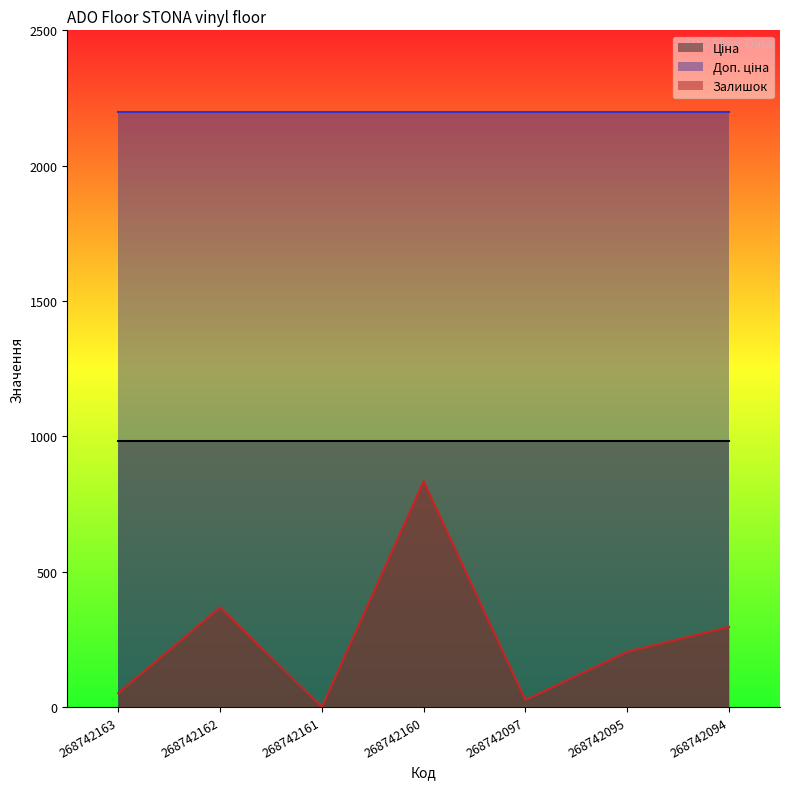

Between 268742160 and 268742095, which is larger?

268742160